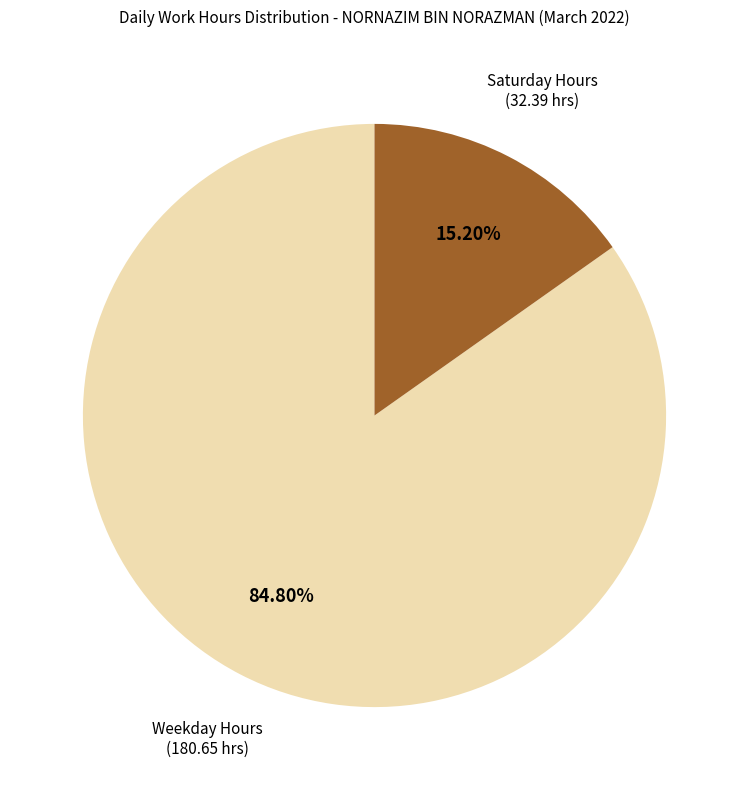

Approximately how many times larger is the value at Weekday Hours compared to Saturday Hours?

5.6